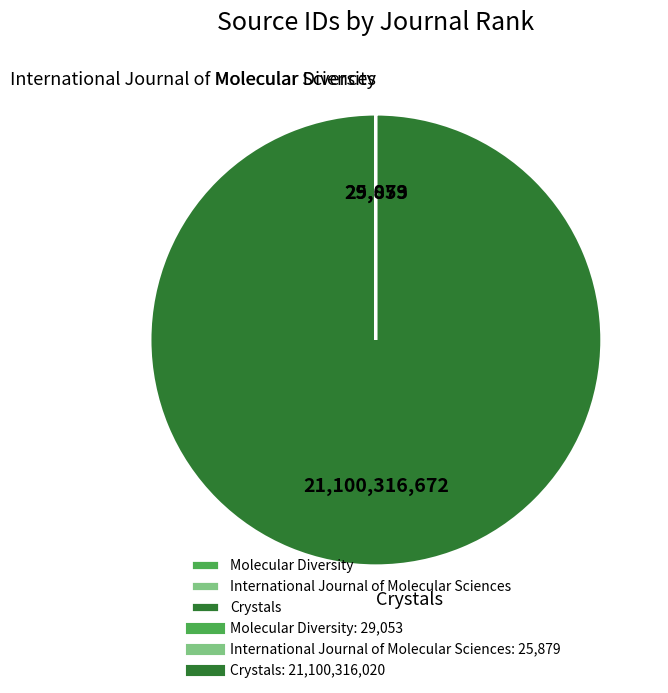

Is there any slice that represents more than half of the pie?

Yes